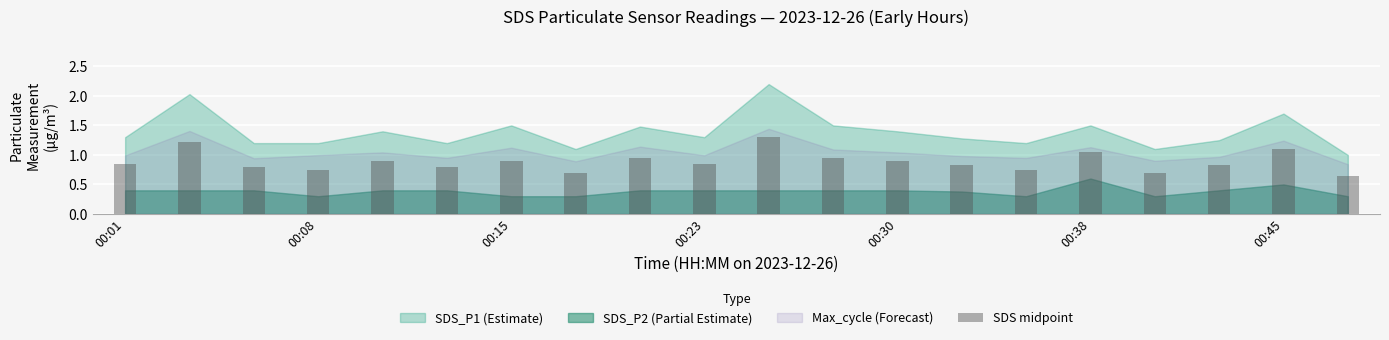

What is the sum of all values?

17.8